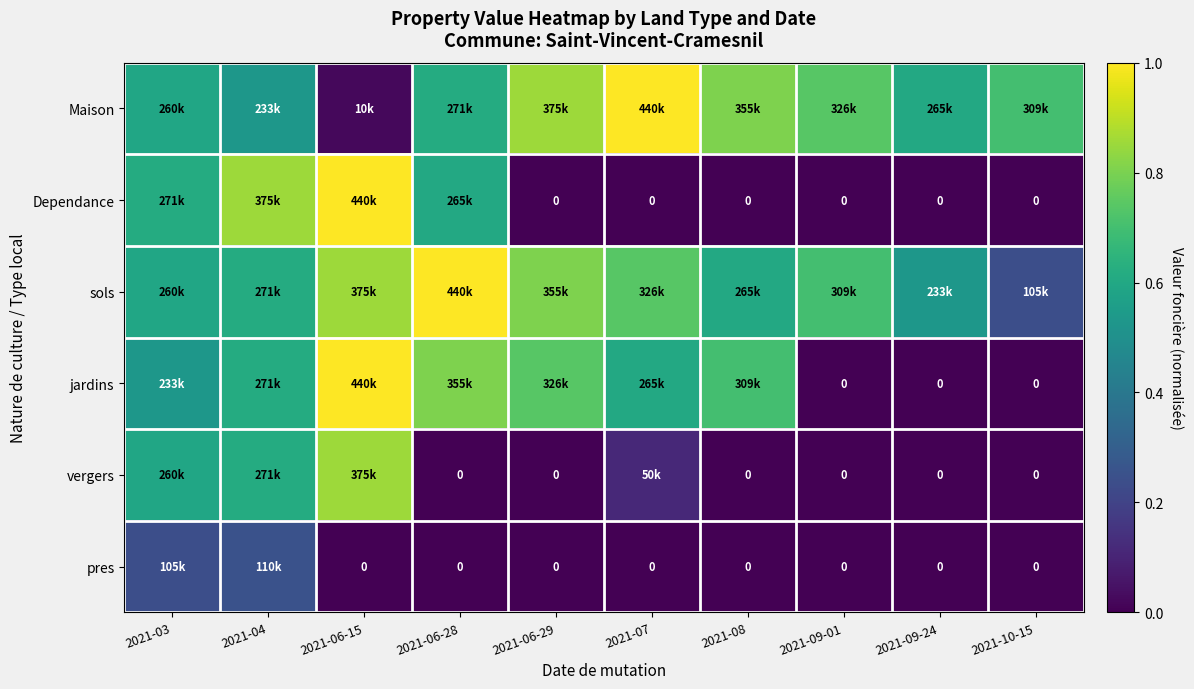

Which series has the largest total across all categories?

sols